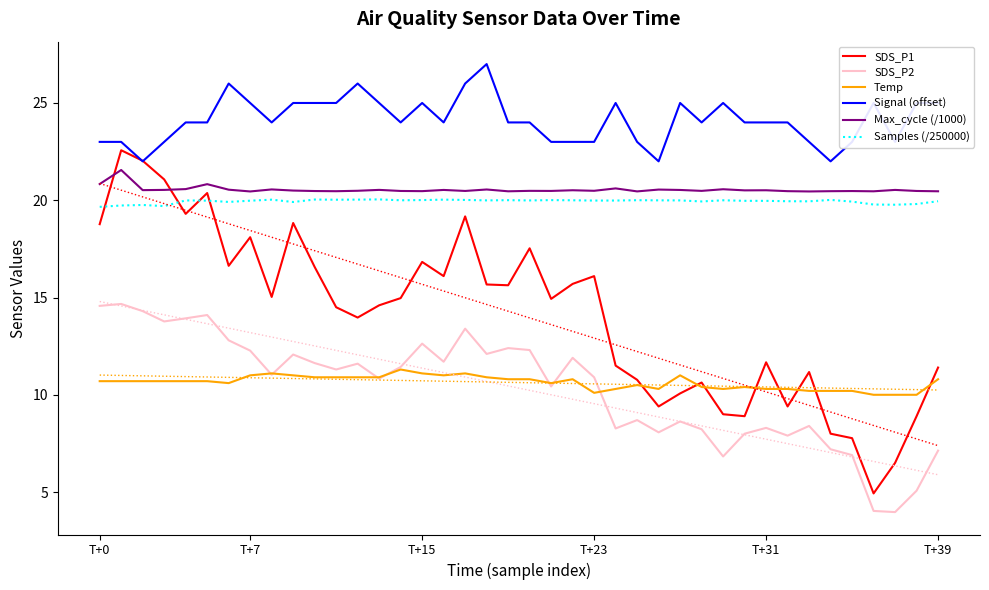

What is the minimum value for SDS_P1?

4.9